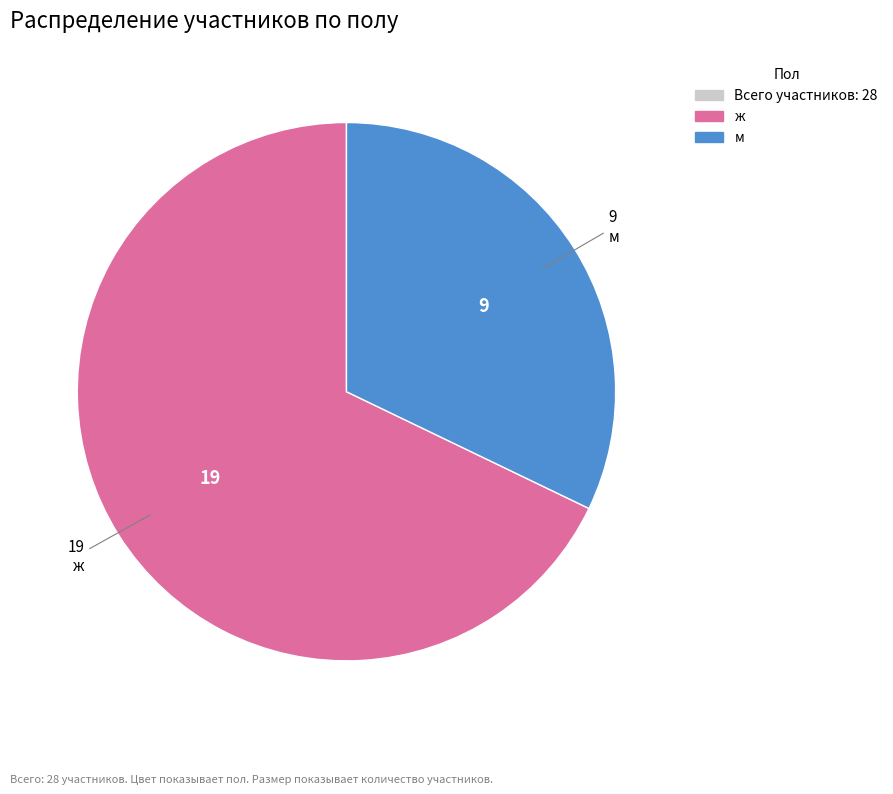

Does any single category account for the majority?

Yes